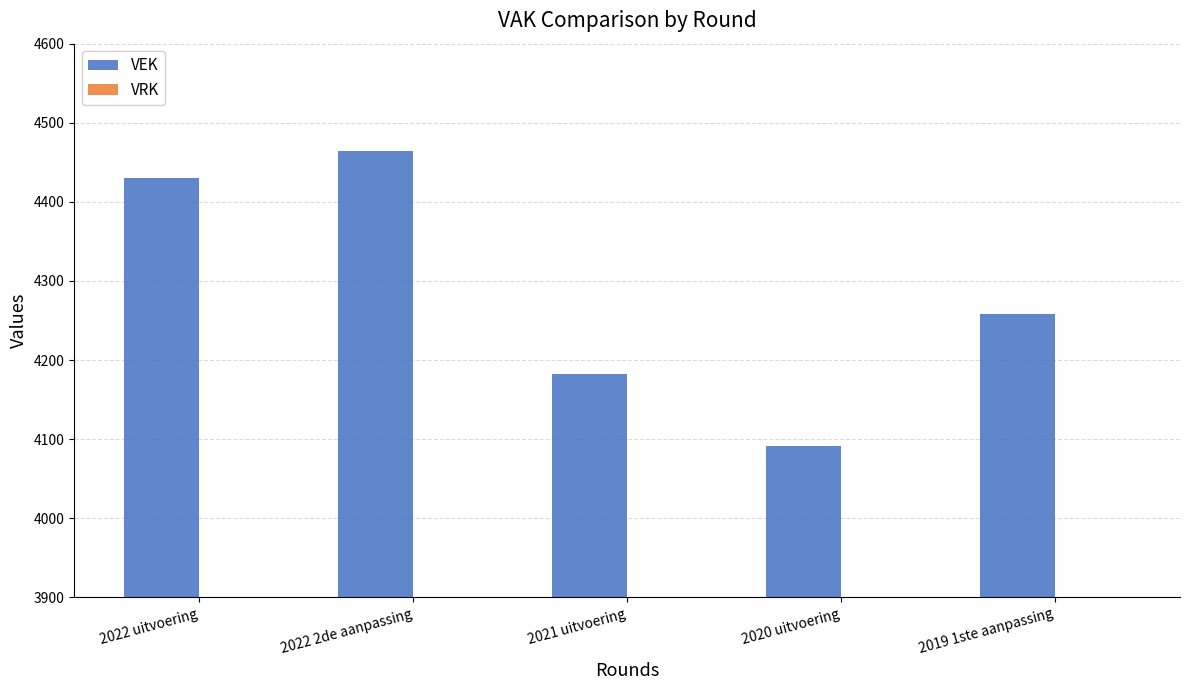

Between 2020 uitvoering and 2022 uitvoering, which is larger?

2022 uitvoering